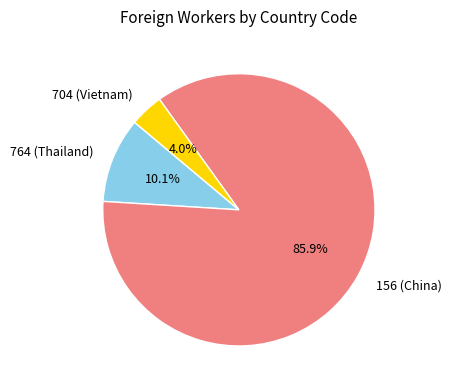

How many slices are in this pie chart?

3